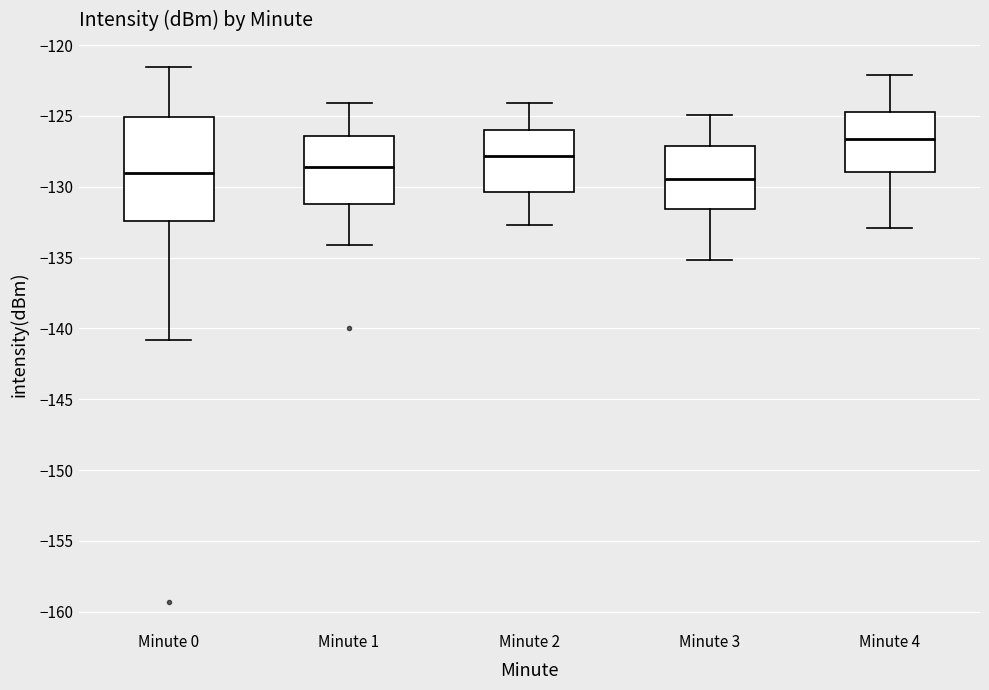

Reading left to right, transcribe this box plot: for each box, give where its median line is, the range the box spans, and where its two whiskers end, as read against the y-axis. The values are not printed on the chart, so give them approximately, as read against the axis.

Minute 0: median -129.0, box -132.5 to -125.0, whiskers -141.0 to -121.5
Minute 1: median -128.5, box -131.0 to -126.5, whiskers -134.0 to -124.0
Minute 2: median -128.0, box -130.5 to -126.0, whiskers -132.5 to -124.0
Minute 3: median -129.5, box -131.5 to -127.0, whiskers -135.0 to -125.0
Minute 4: median -126.5, box -129.0 to -124.5, whiskers -133.0 to -122.0